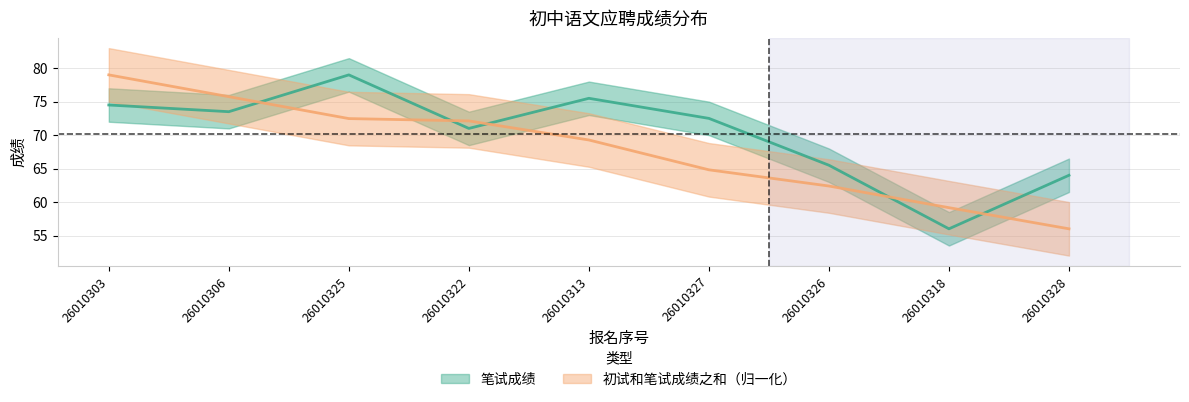

Which label corresponds to the largest value in the chart?

26010325